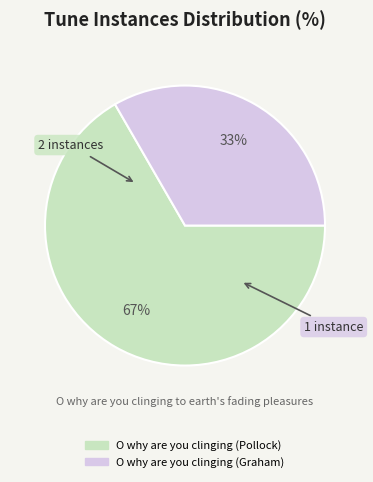

What is the smallest slice in the pie chart?

O why are you clinging (Graham)